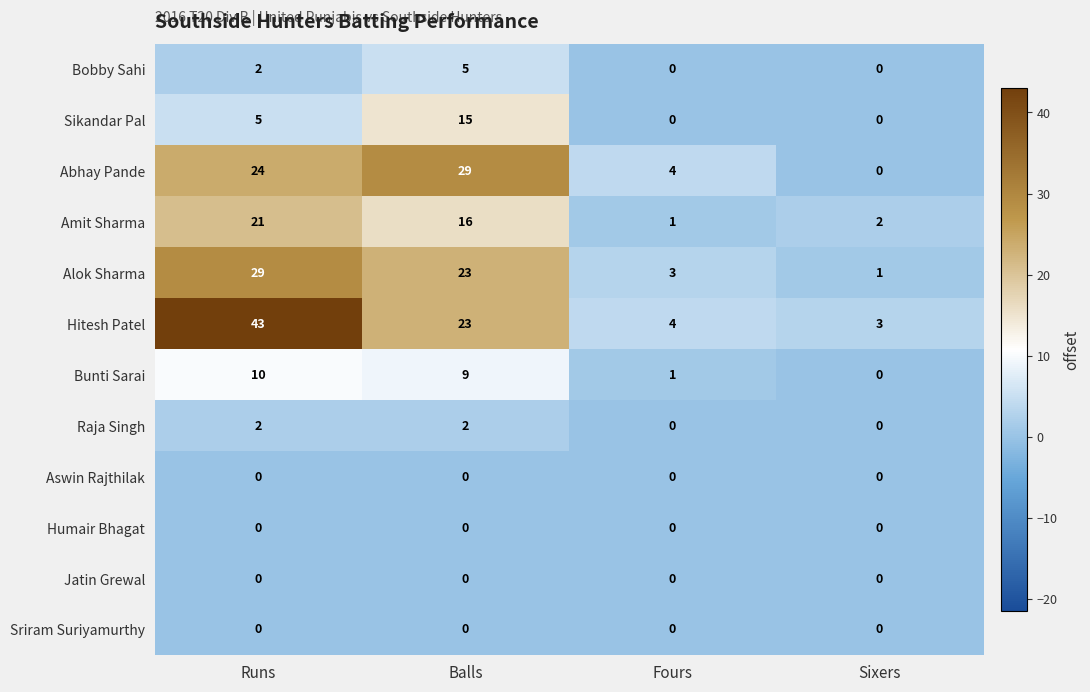

What is the difference between the maximum and second lowest values in the Hitesh Patel series?

39